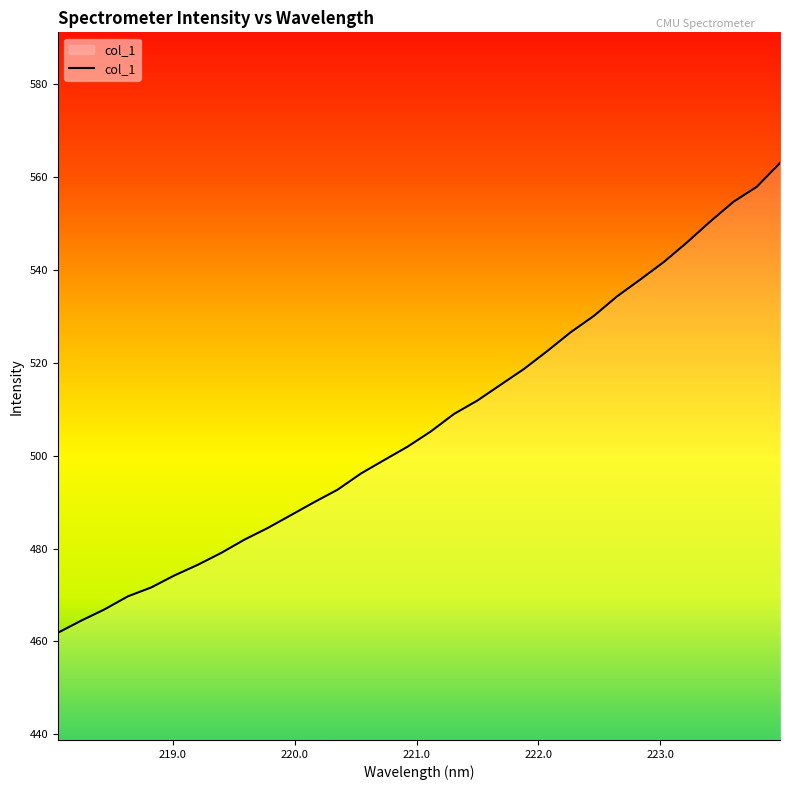

What is the maximum value shown in the chart?

563.0